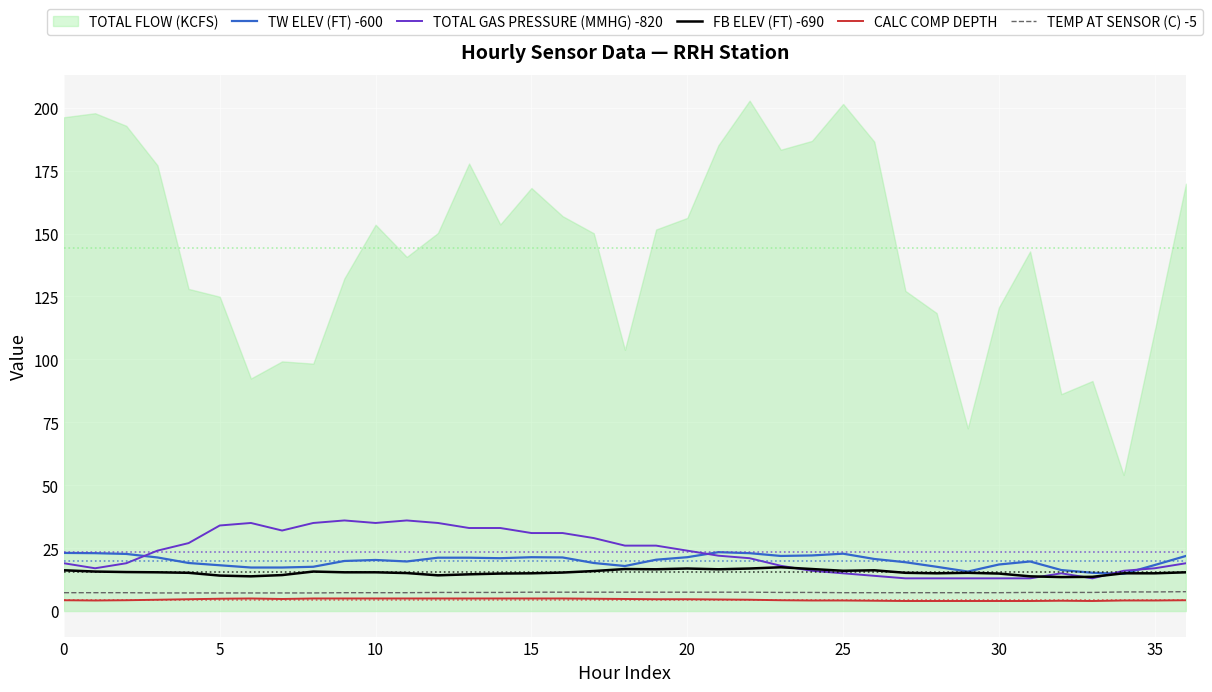

What is the maximum value for FB ELEV (FT) -690?

17.4